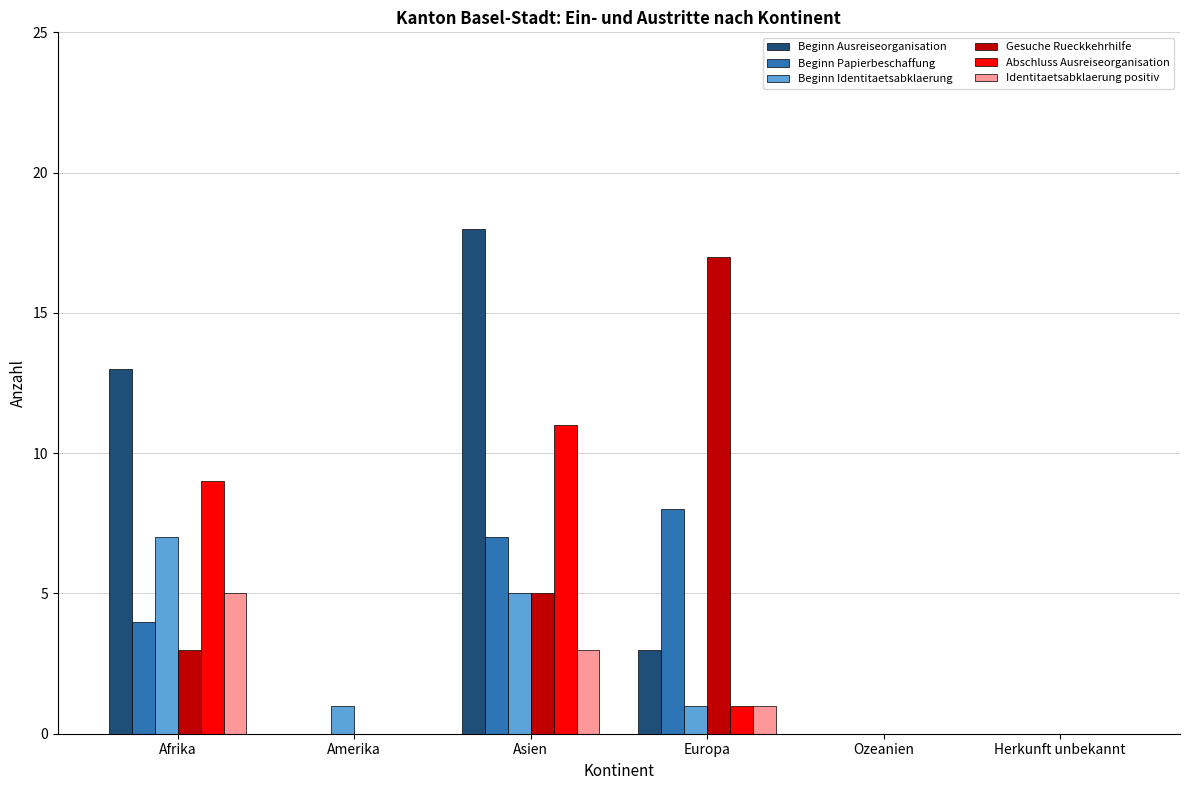

Is it true that Identitaetsabklaerung positiv equals 0 at Ozeanien?

True